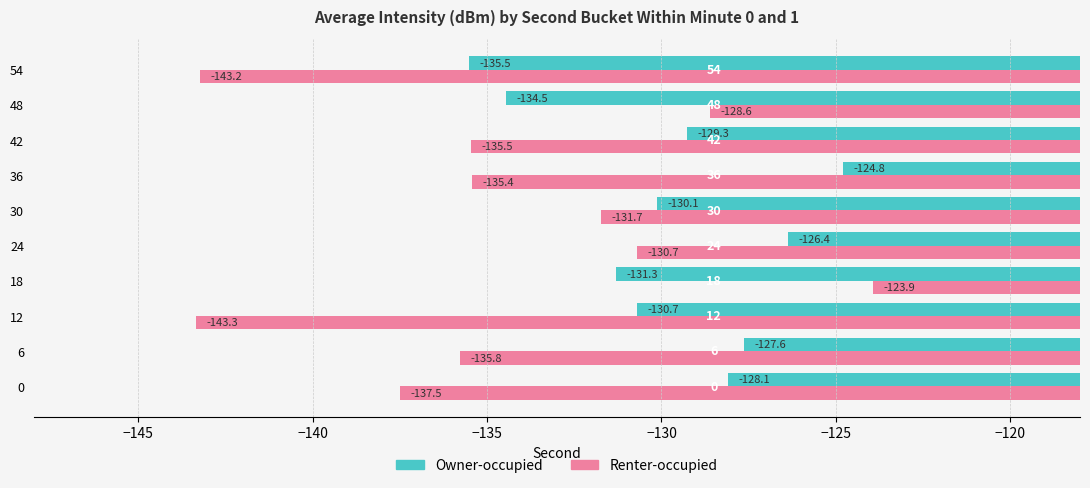

What is the maximum value shown in the chart?

-123.9